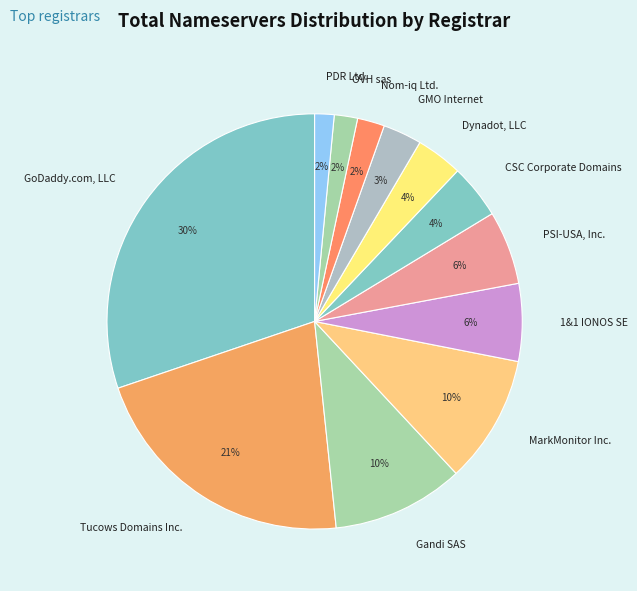

Which slice is the largest?

GoDaddy.com, LLC